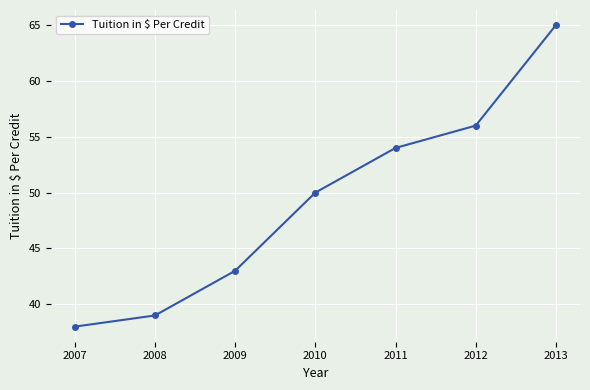

The chart shows a value of 38 at 2007. True or false?

True